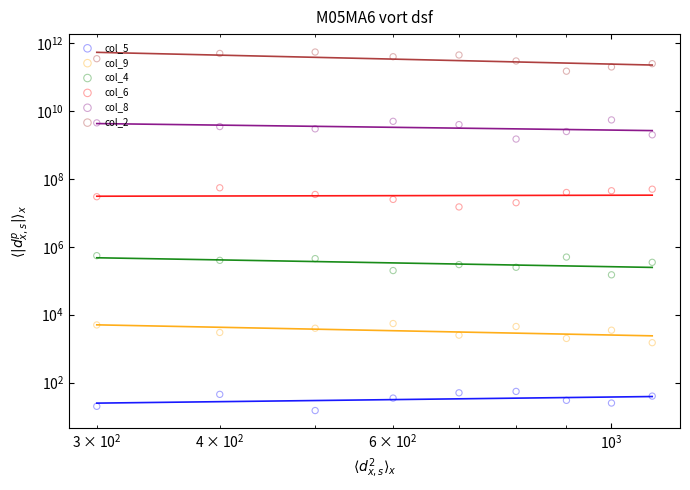

What are all the series names shown in the legend?

col_5, col_9, col_4, col_6, col_8, col_2